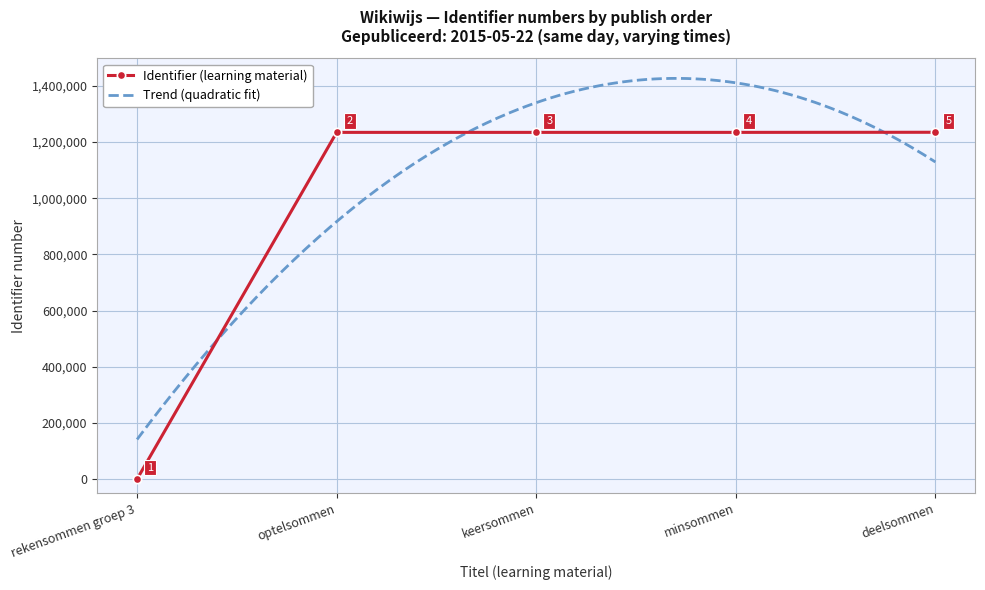

What is the sum of all values?

4937304